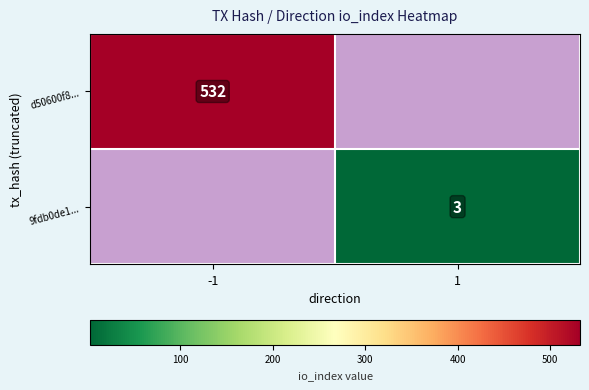

Is it true that 9fdb0de1... equals 2 at 1?

False